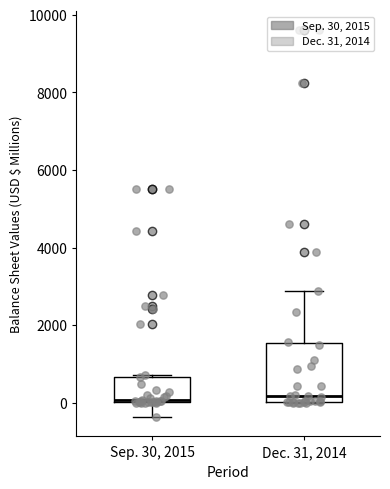

Reading left to right, transcribe this box plot: for each box, give where its median line is, the range the box spans, and where its two whiskers end, as read against the y-axis. The values are not printed on the chart, so give them approximately, as read against the axis.

Sep. 30, 2015: median 0 (drawn on the box's lower edge), box 0 to 600, whiskers -400 to 800
Dec. 31, 2014: median 200, box 0 to 1600, whiskers 0 to 2800